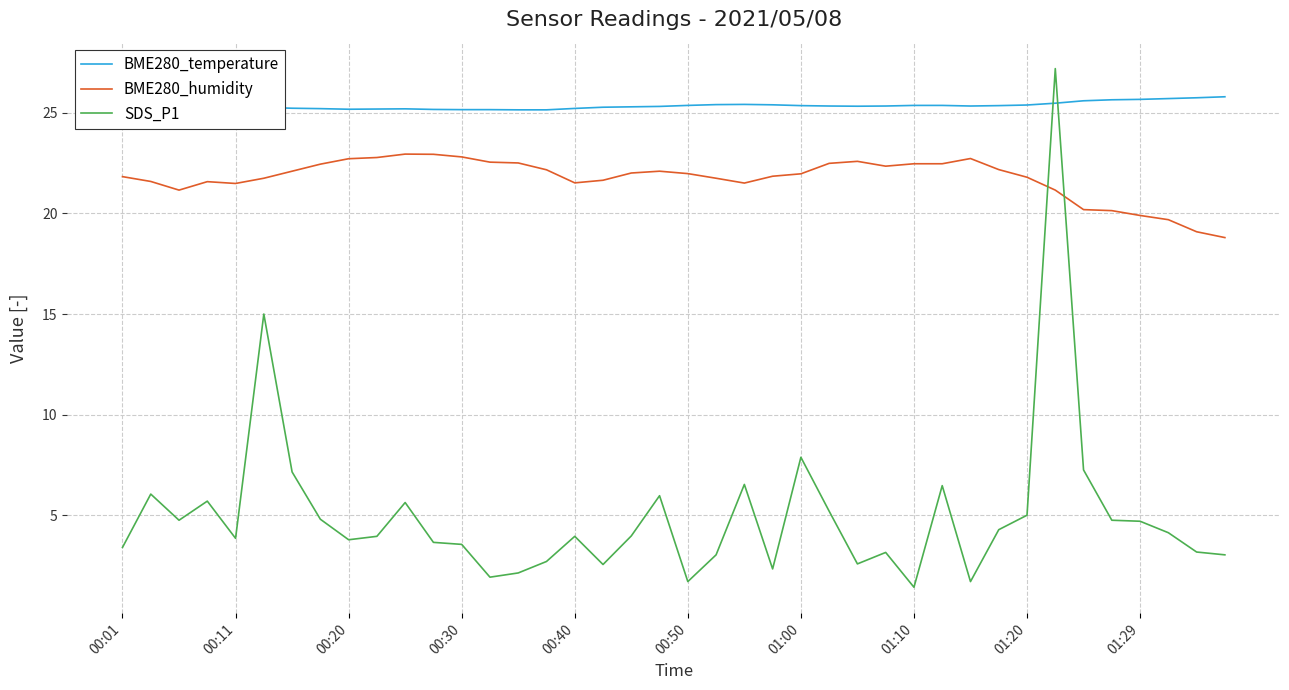

How many BME280_temperature values are between 25 and 26?

40